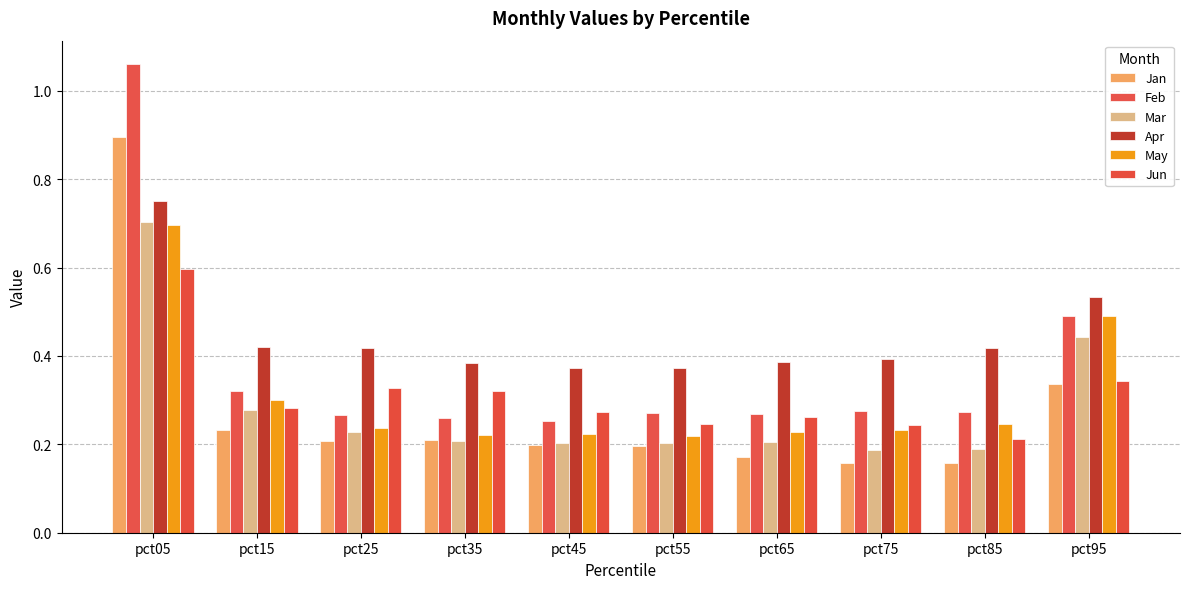

Which series changed the most between pct55 and pct95?

May